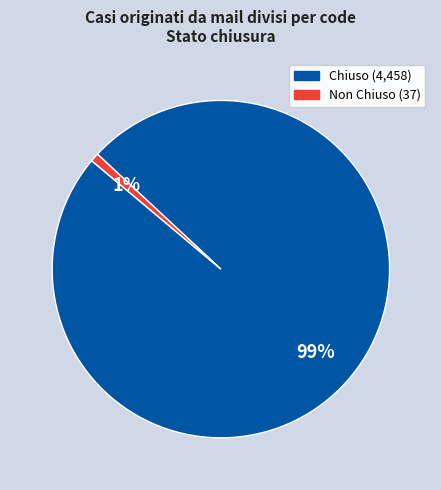

Is there any slice that represents more than half of the pie?

Yes